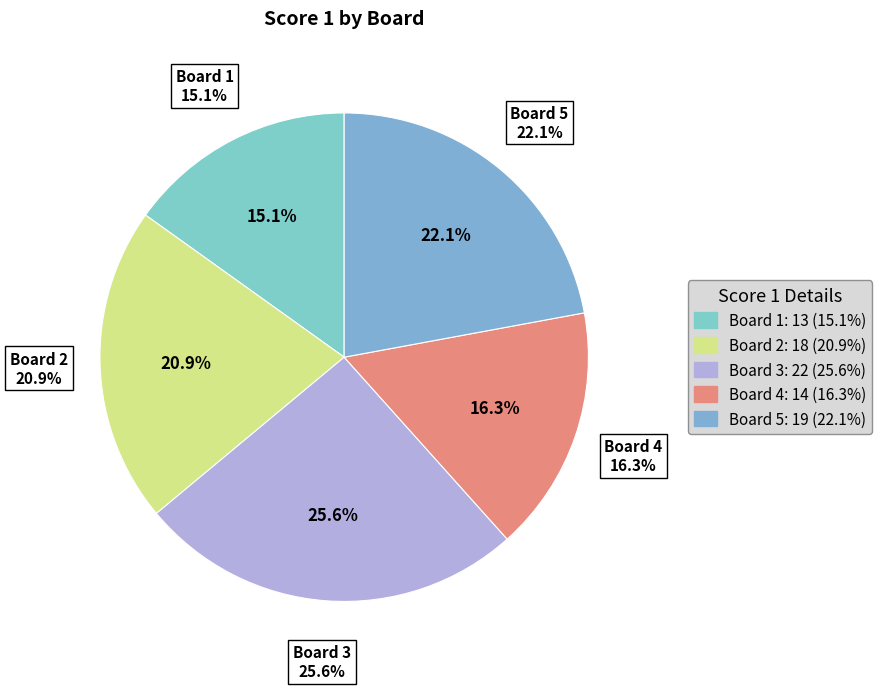

Which slice is the largest?

Board 3